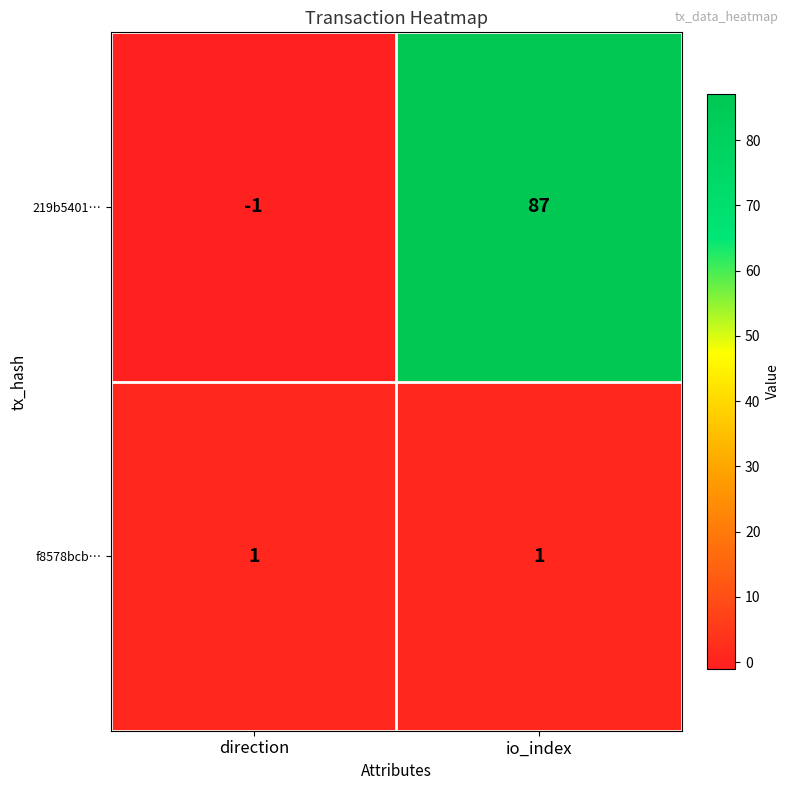

Is it true that 219b5401… equals 0 at direction?

False